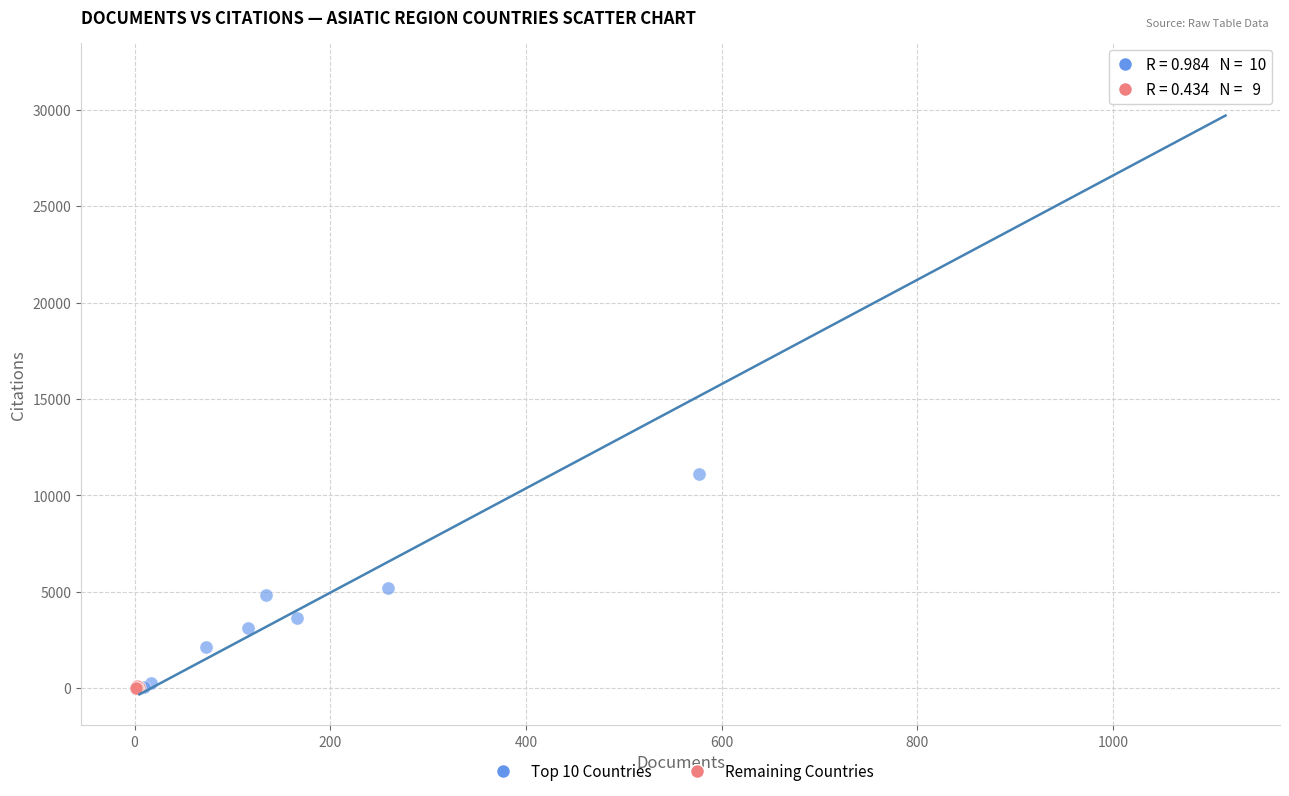

Which series has the largest Y range (max minus min)?

Top 10 Countries